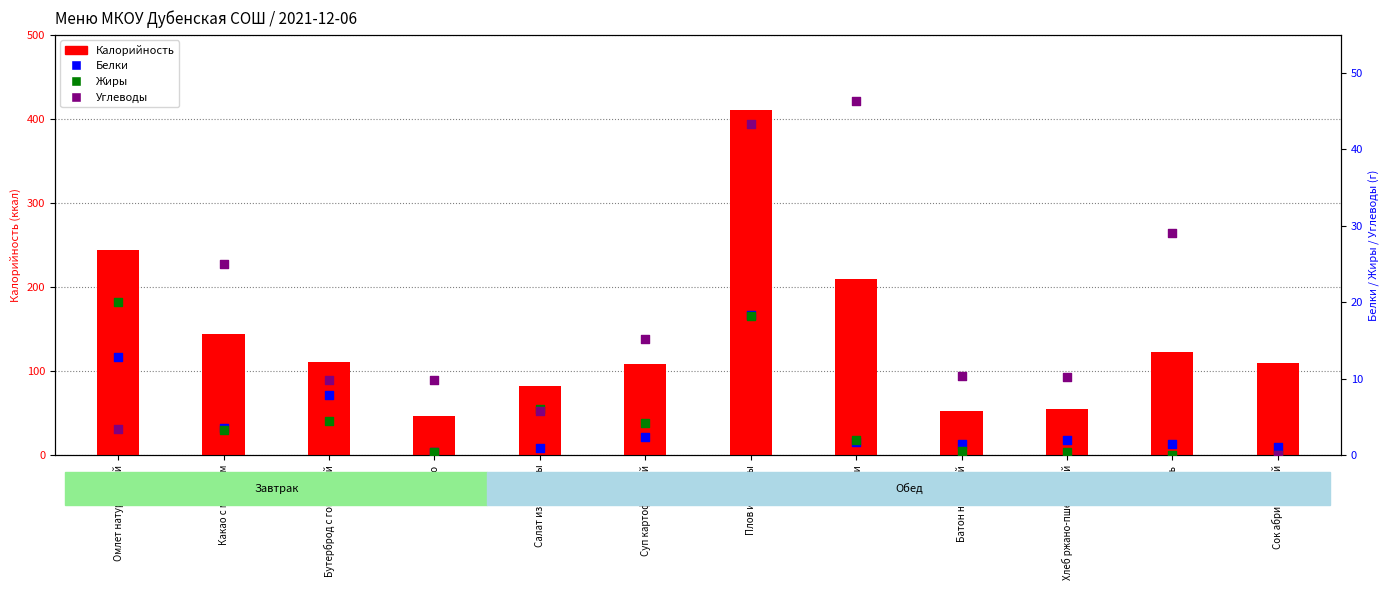

Which series contains the highest Y value?

Калорийность